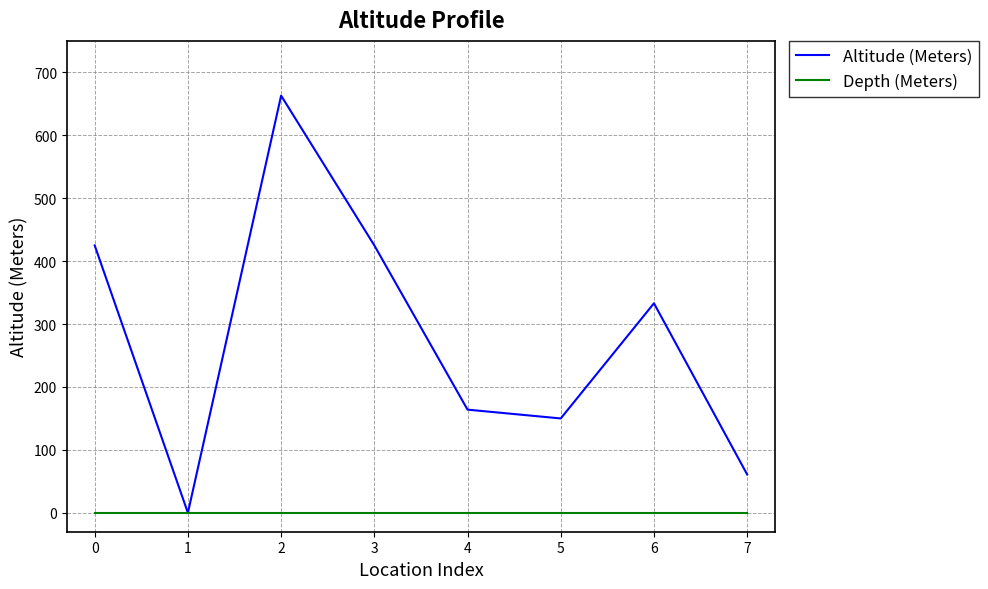

Reading left to right, what are all the values shown in this chart?

Altitude (Meters): 0=425	1=0	2=663	3=425	4=164	5=150	6=333	7=61
Depth (Meters): 0=0	1=0	2=0	3=0	4=0	5=0	6=0	7=0